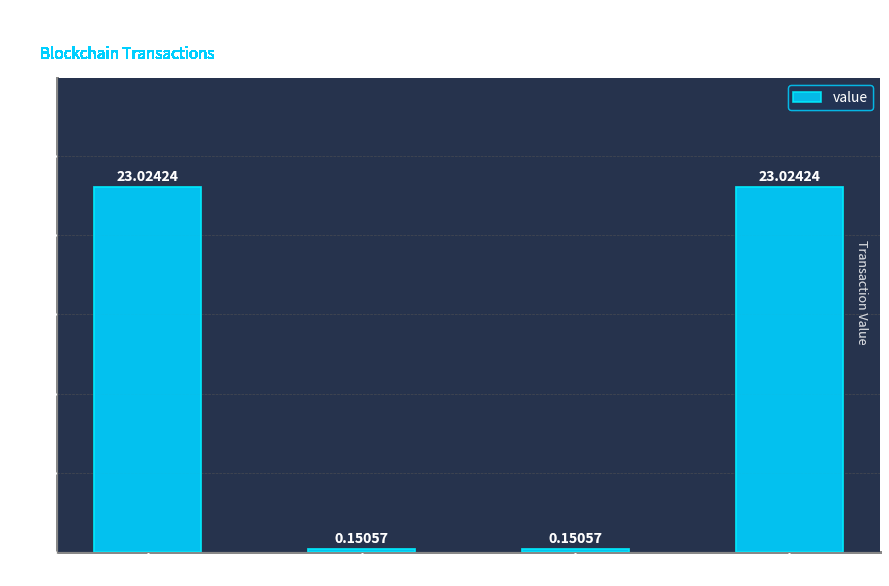

At which label does the data first exceed 23?

tx1 (idx 2)